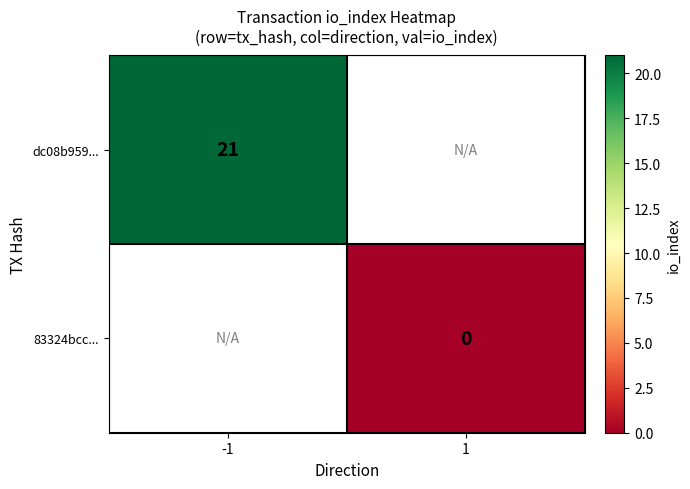

True or false: dc08b959... has a value of 11 at -1.

False